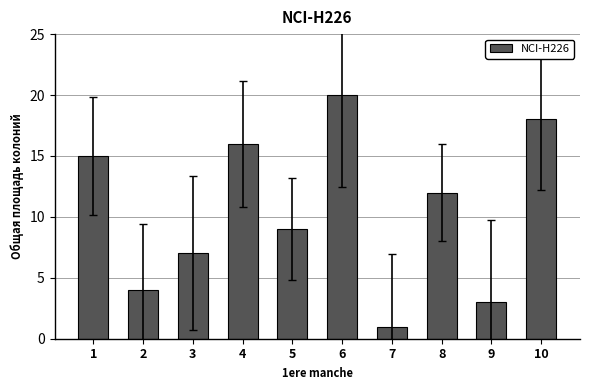

Are the bars grouped side by side (vs. stacked)?

No